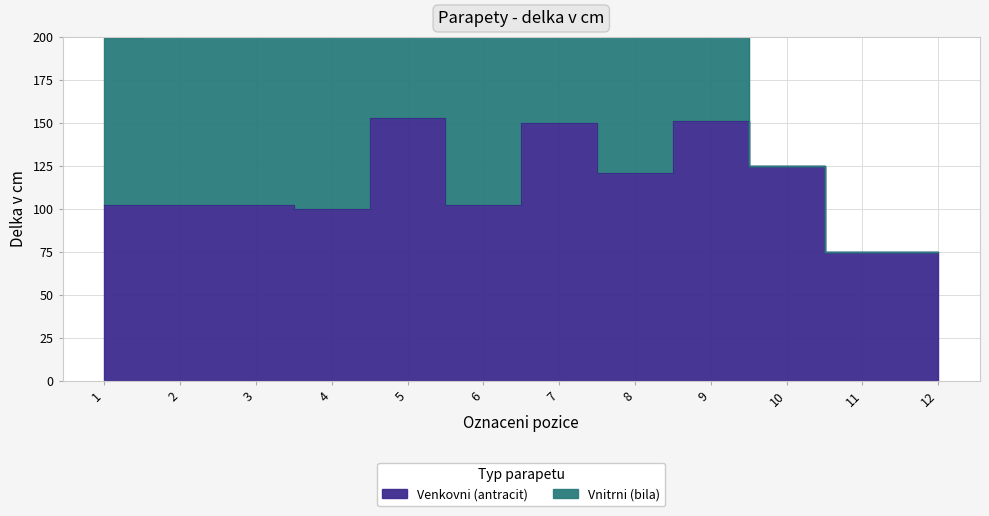

What is the value of the 10th point from the left?

125.0